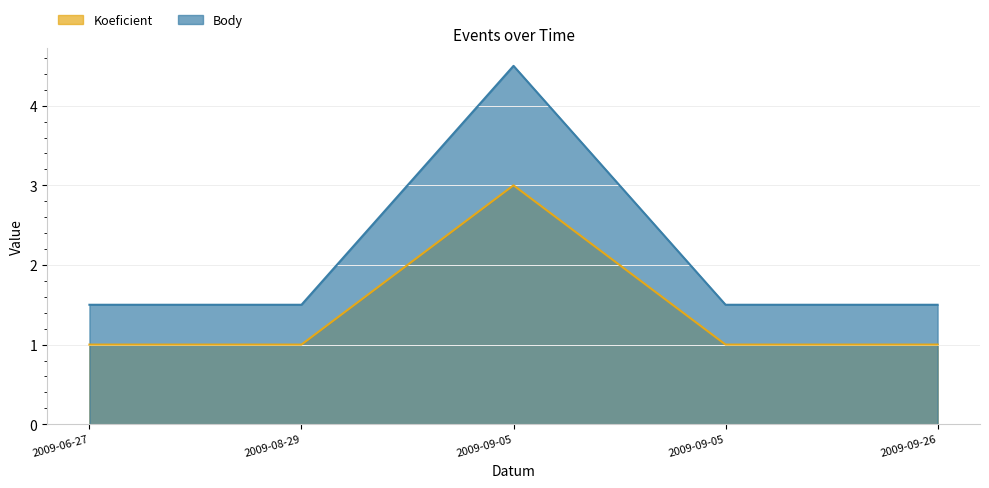

Rank the series at 2009-09-05 from highest to lowest value.

Body, Koeficient